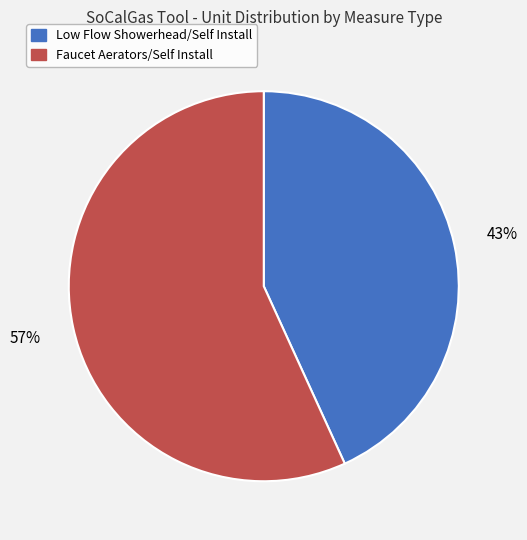

Which category has the smallest portion of the pie?

Low Flow Showerhead/Self Install